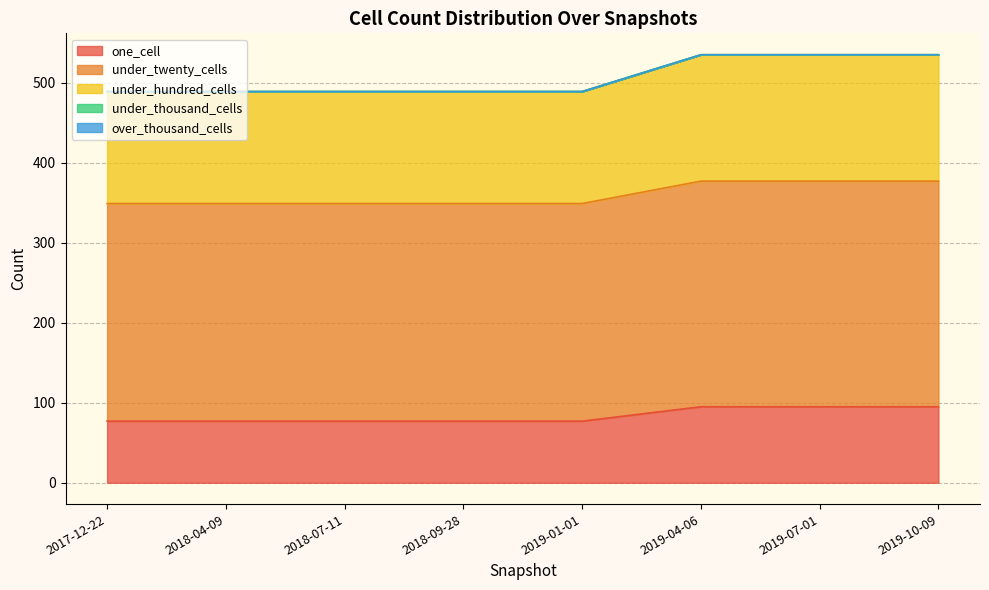

At which category is the sum across all series the highest?

2019-04-06